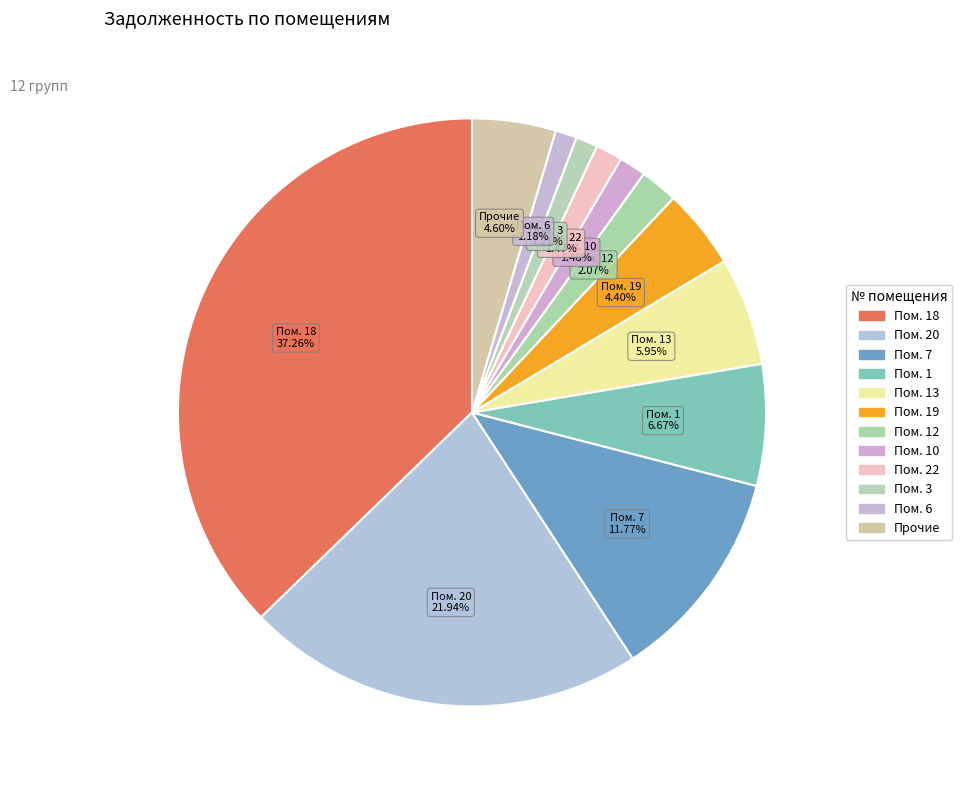

How many segments does this pie chart have?

12